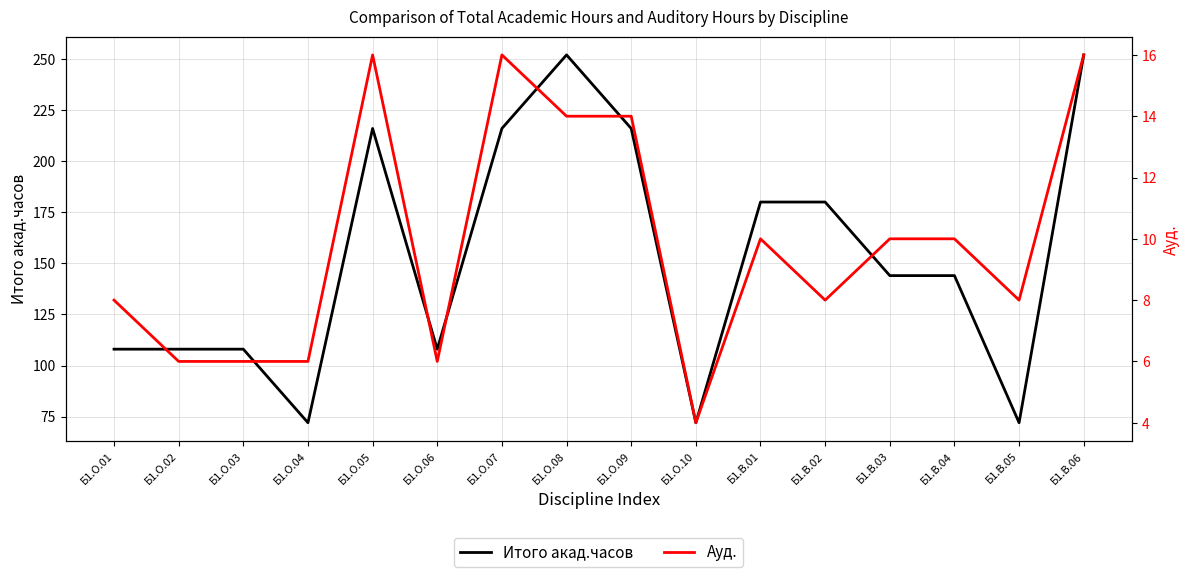

True or false: Итого акад.часов and Ауд. intersect in this chart.

False